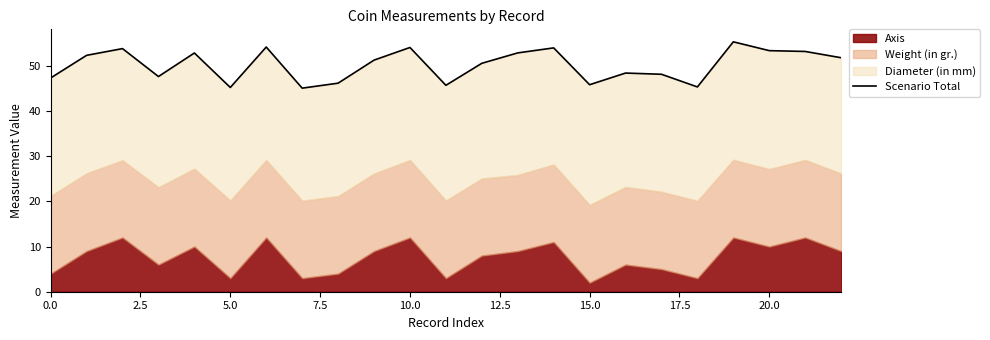

True or false: the data shows 50.5 at 12.

True